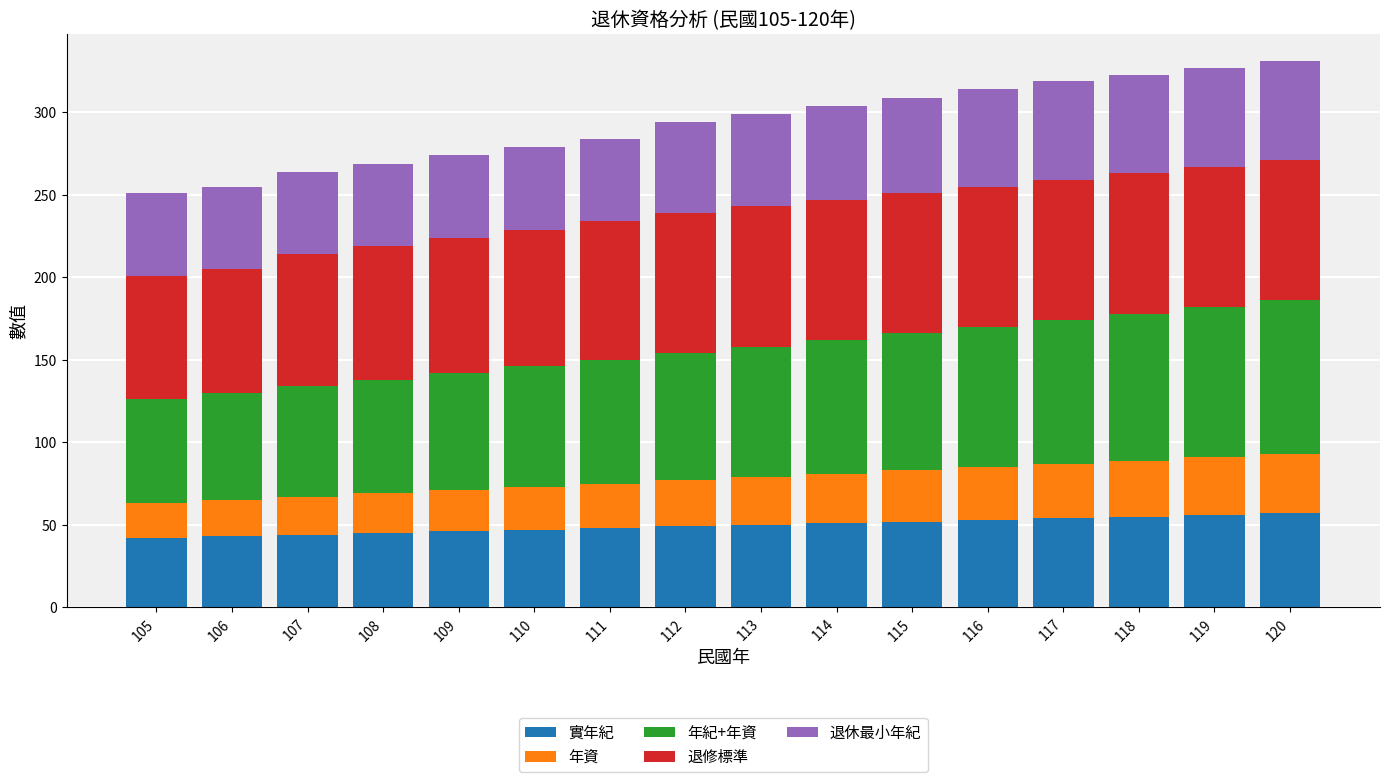

Are the bars horizontal?

No